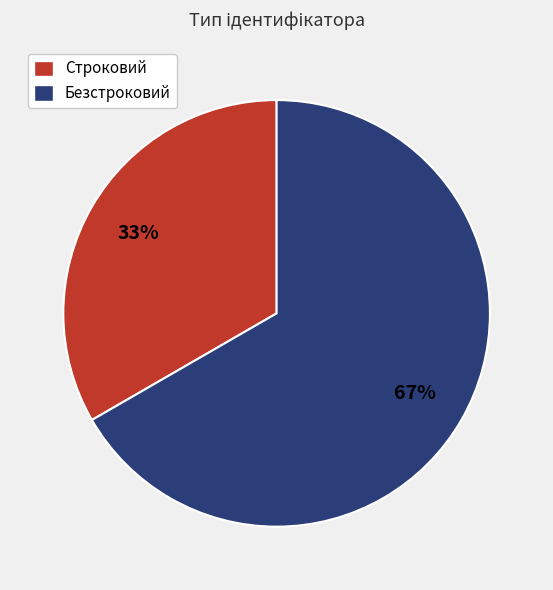

Approximately how many times larger is the value at Строковий compared to Безстроковий?

0.5